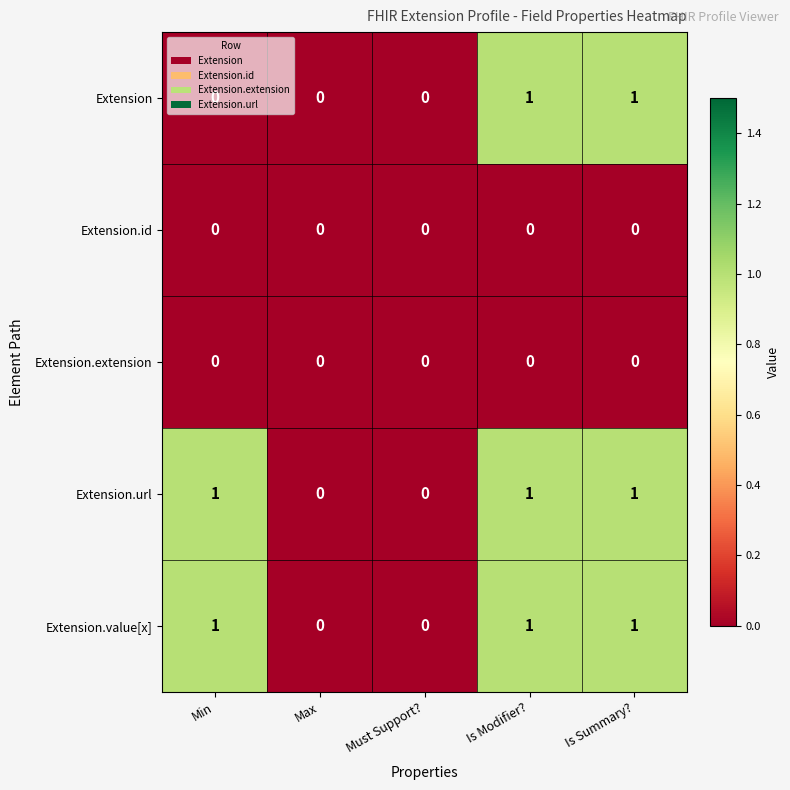

The value of Extension.value[x] at Is Summary? is 2. True or false?

False